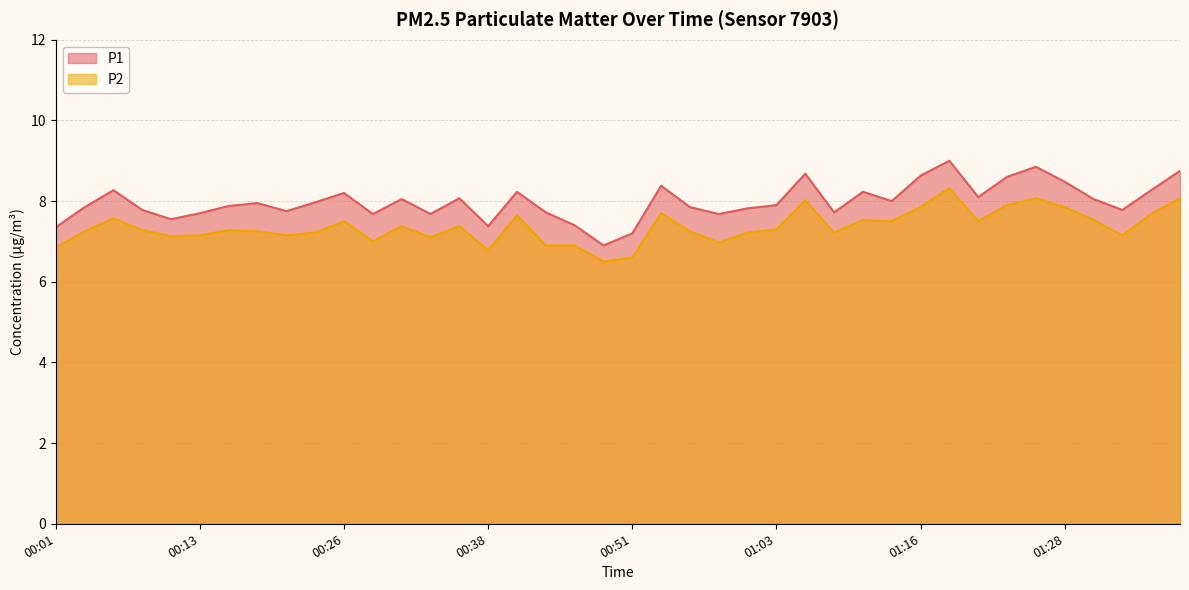

Which series has the widest spread of values?

P1